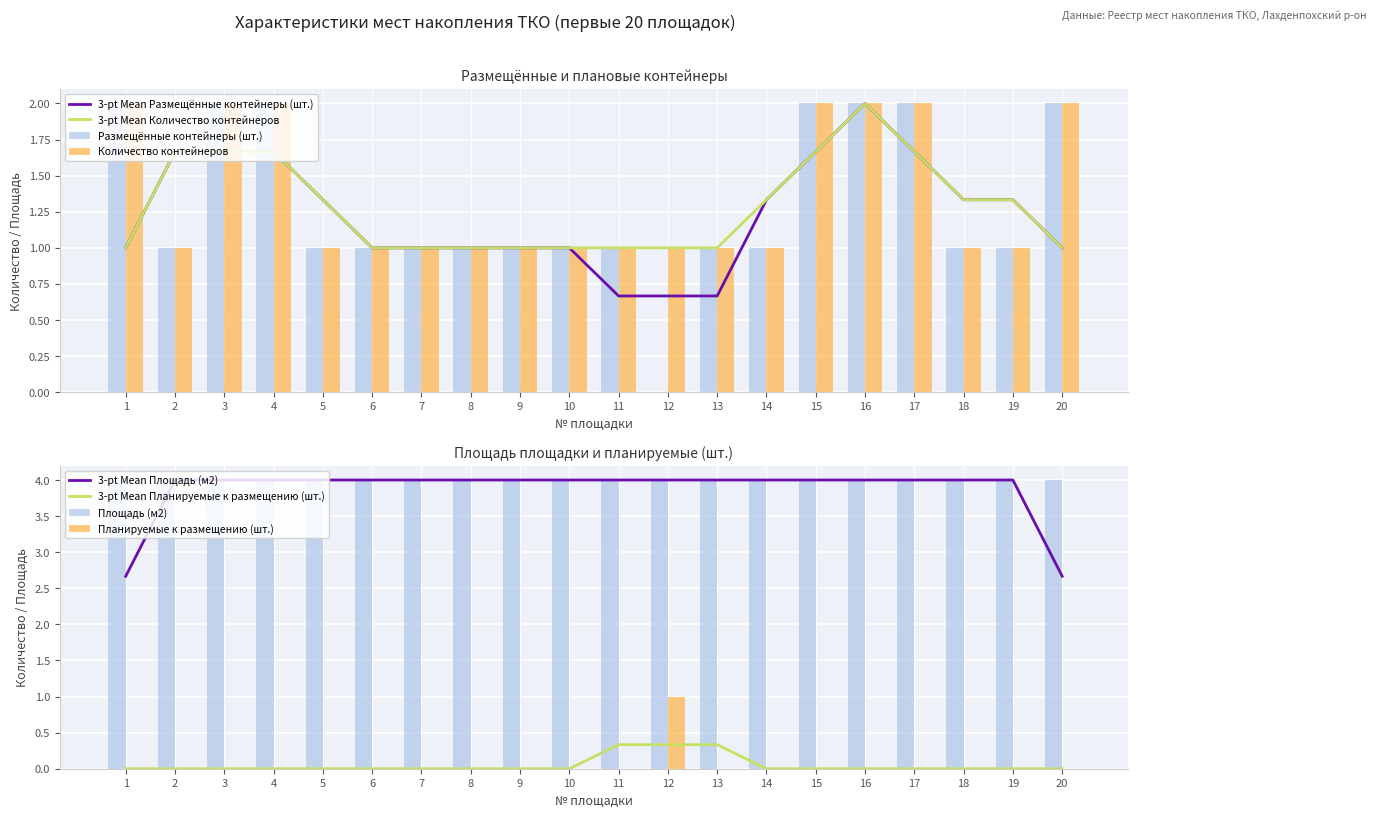

What is the sum of all Количество контейнеров values?

27